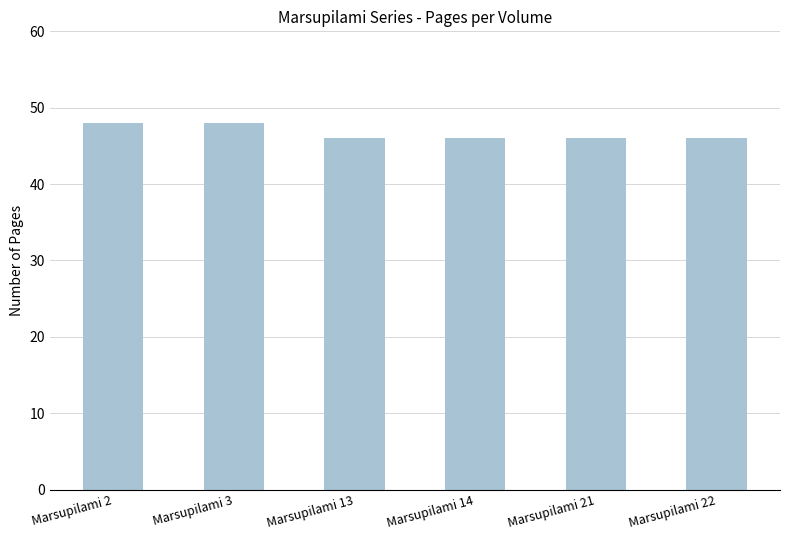

Approximately how many times larger is the value at Marsupilami 3 compared to Marsupilami 21?

1.0